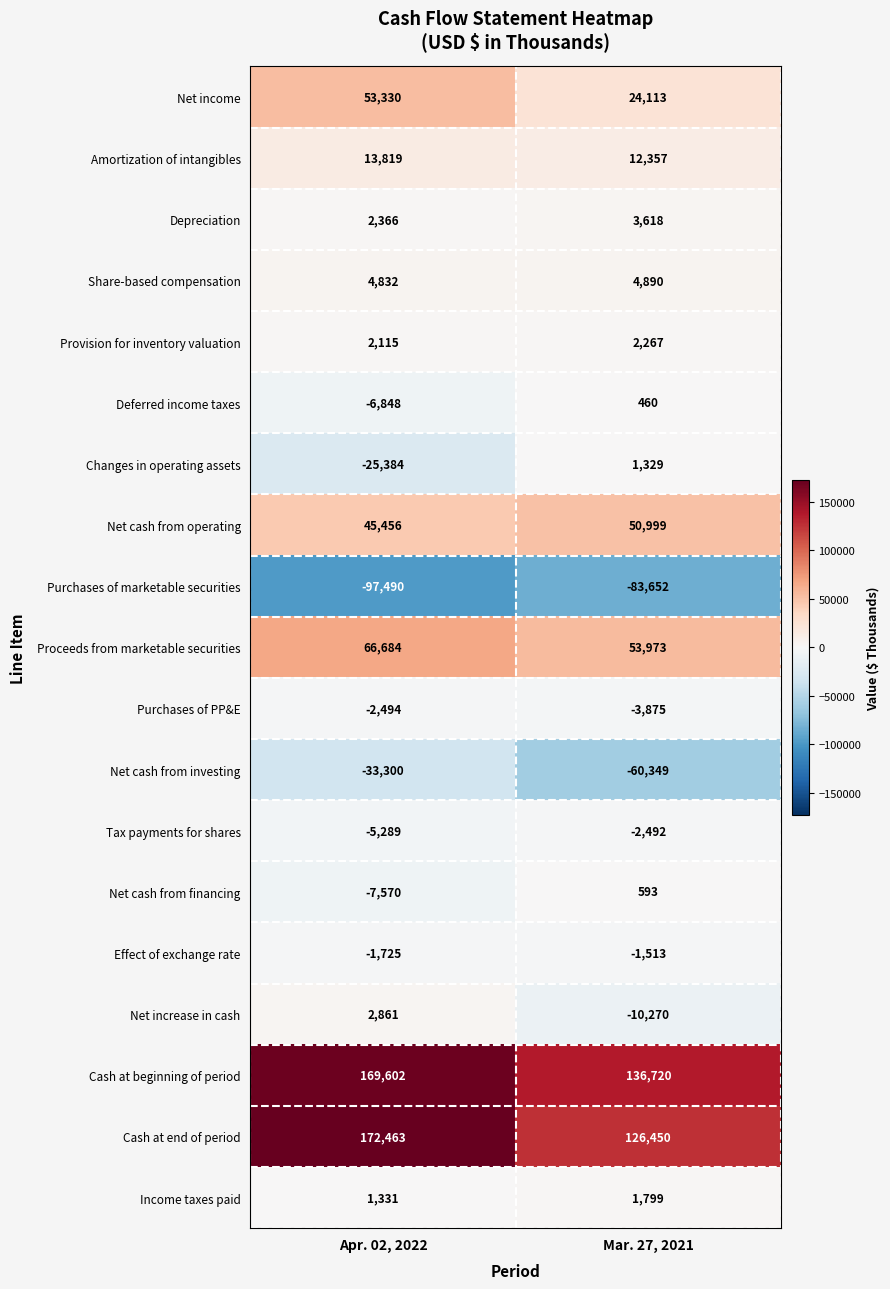

What is the sum of the Share-based compensation values at Mar. 27, 2021 and Apr. 02, 2022?

9722